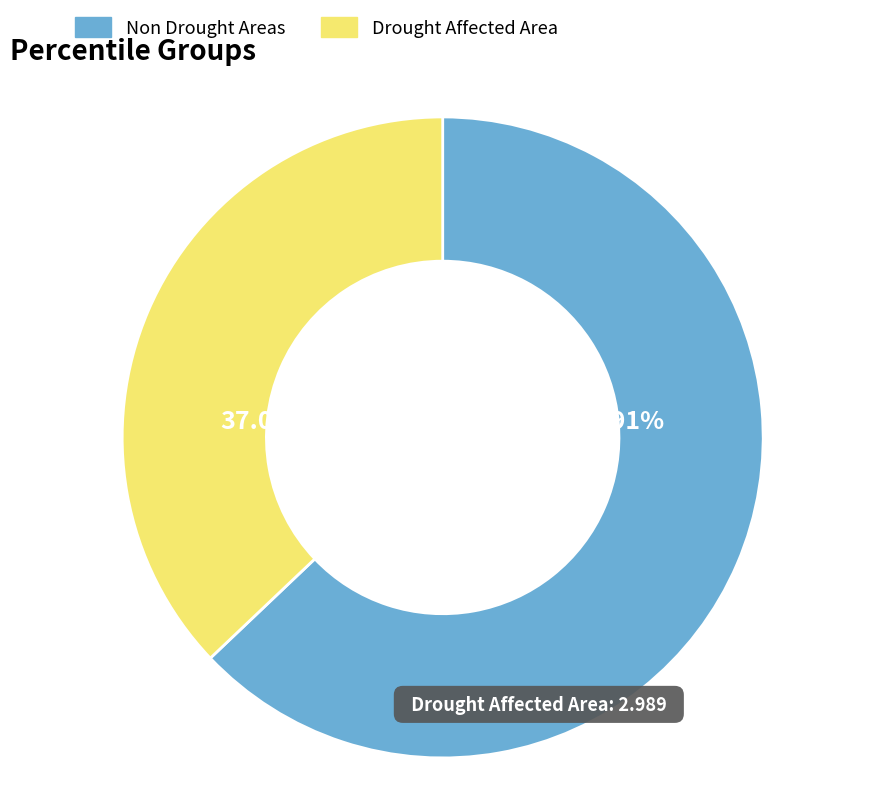

Rank the categories by value from highest to lowest.

Non Drought Areas, Drought Affected Area